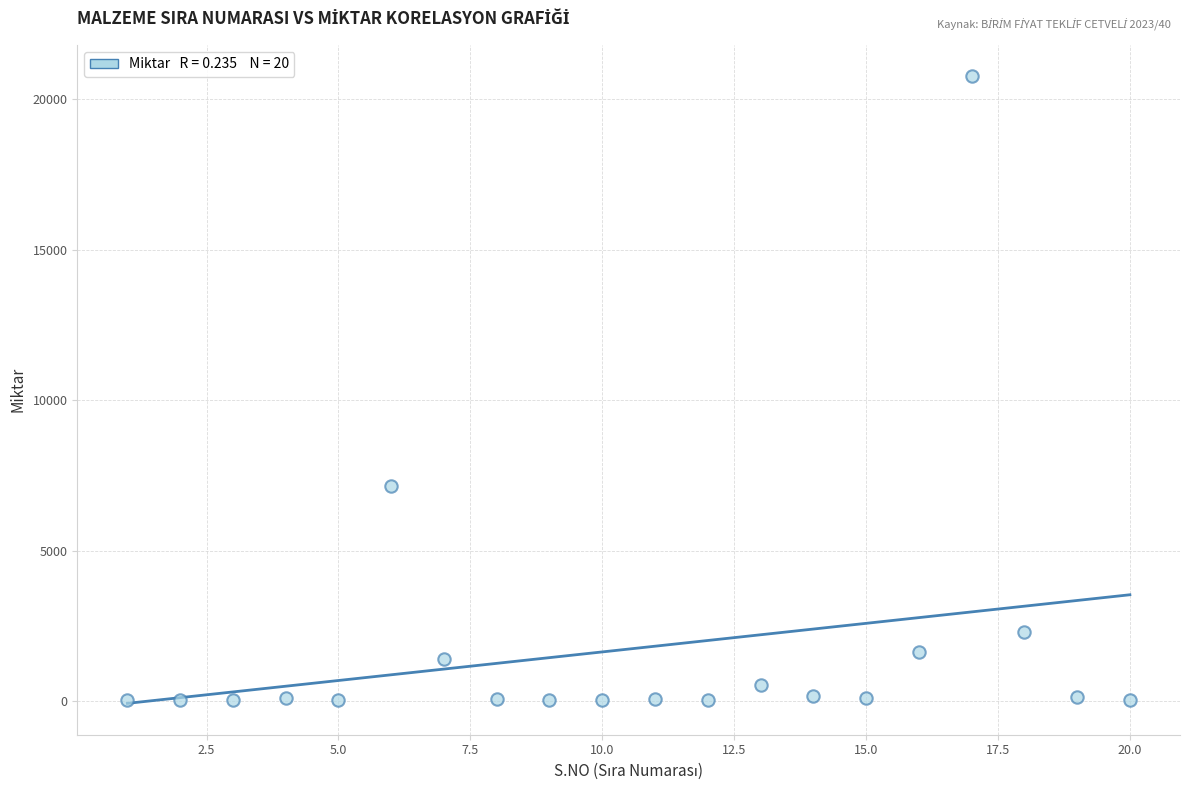

What is the range of X values (max minus min)?

19